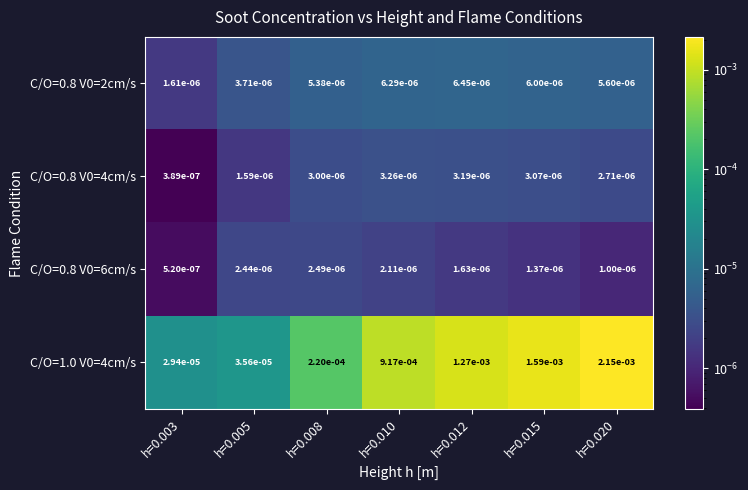

Is the value of C/O=0.8 V0=2cm/s at h=0.012 greater than the value of C/O=1.0 V0=4cm/s at h=0.008?

No